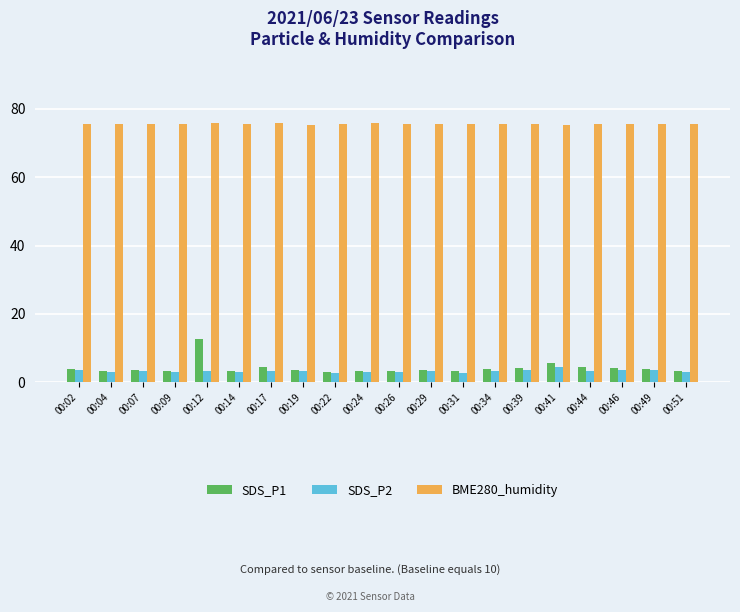

How many categories are shown in the chart?

20